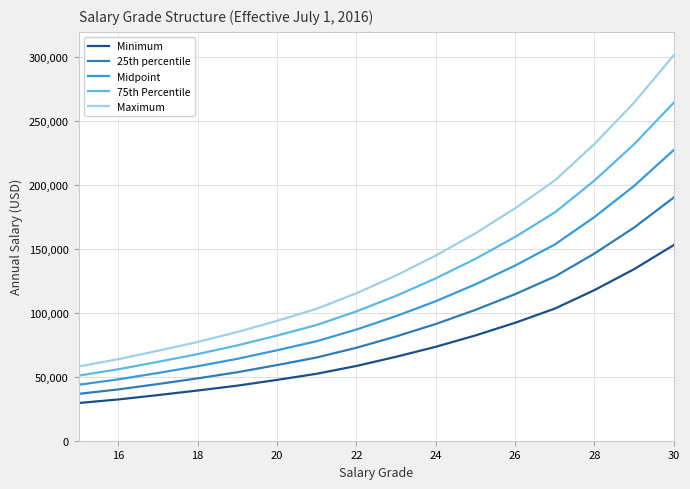

Does the chart have visible grid lines?

Yes